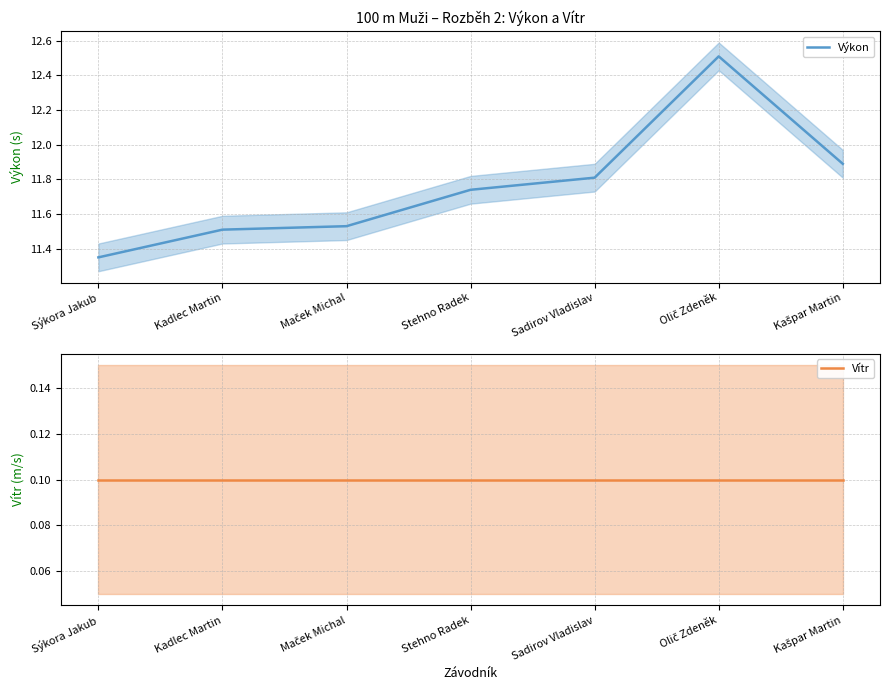

What is the smallest value displayed?

0.1